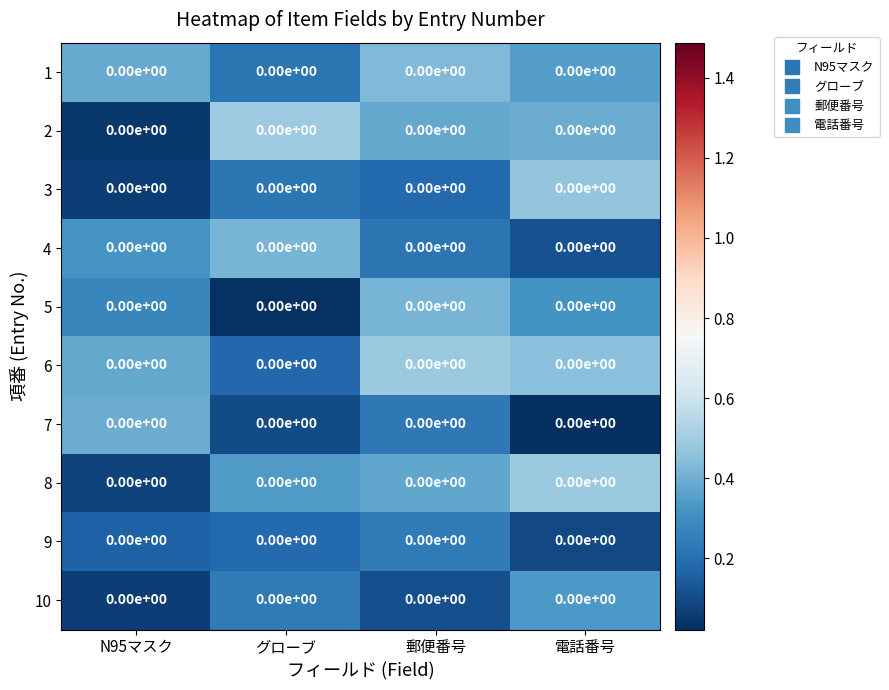

What is the average value of the 8 series?

0.3